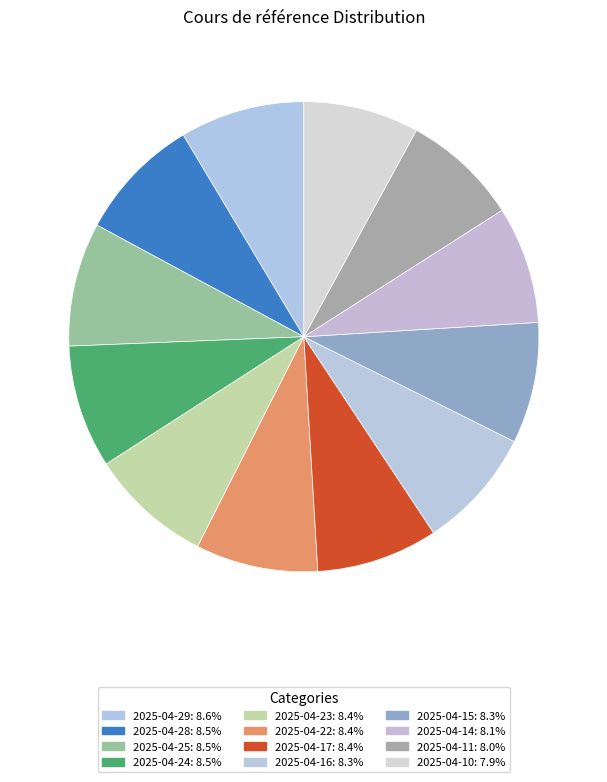

What is the largest slice in the pie chart?

2025-04-29